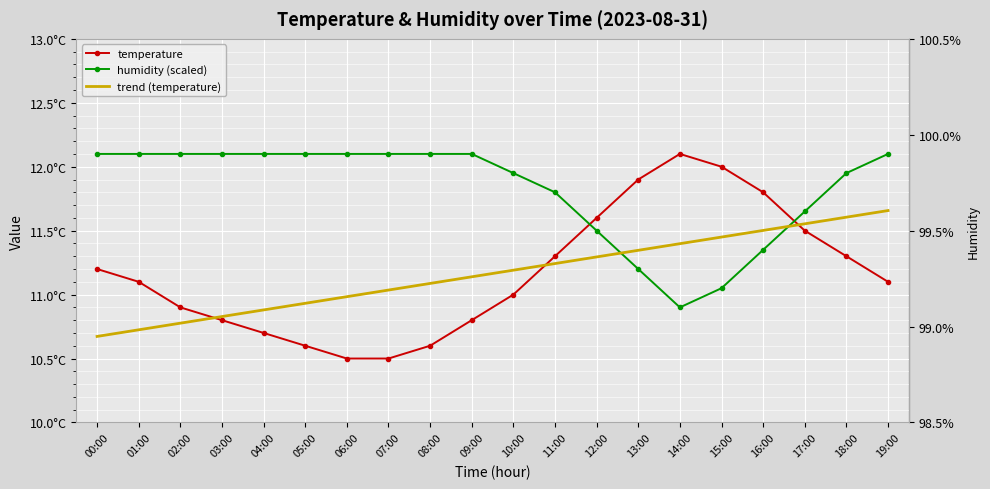

What are all the series names shown in the legend?

temperature, humidity (scaled), trend (temperature)